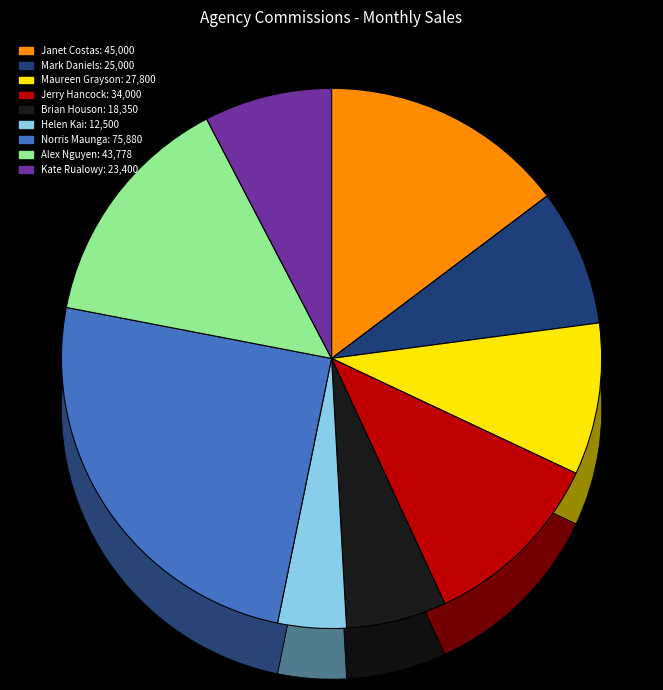

Rank the categories by value from highest to lowest.

Norris Maunga, Janet Costas, Alex Nguyen, Jerry Hancock, Maureen Grayson, Mark Daniels, Kate Rualowy, Brian Houson, Helen Kai